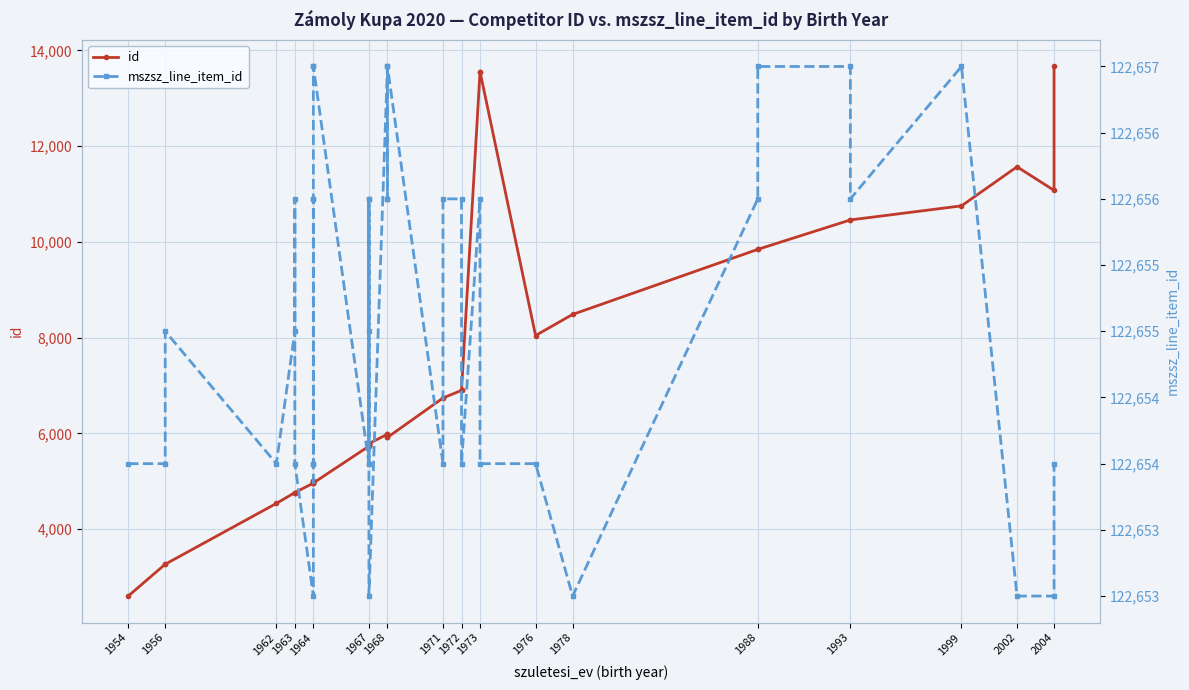

Rank the series by their maximum value, from lowest to highest.

id, mszsz_line_item_id